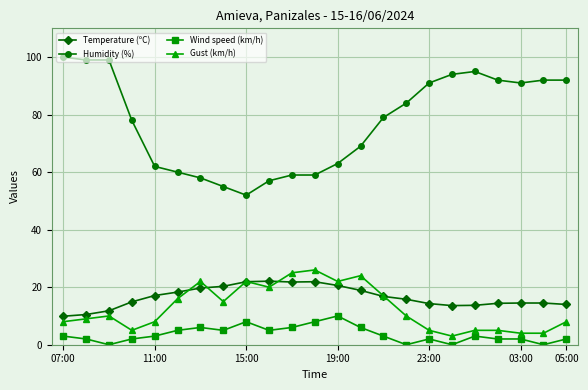

What is the maximum value shown in the chart?

100.0